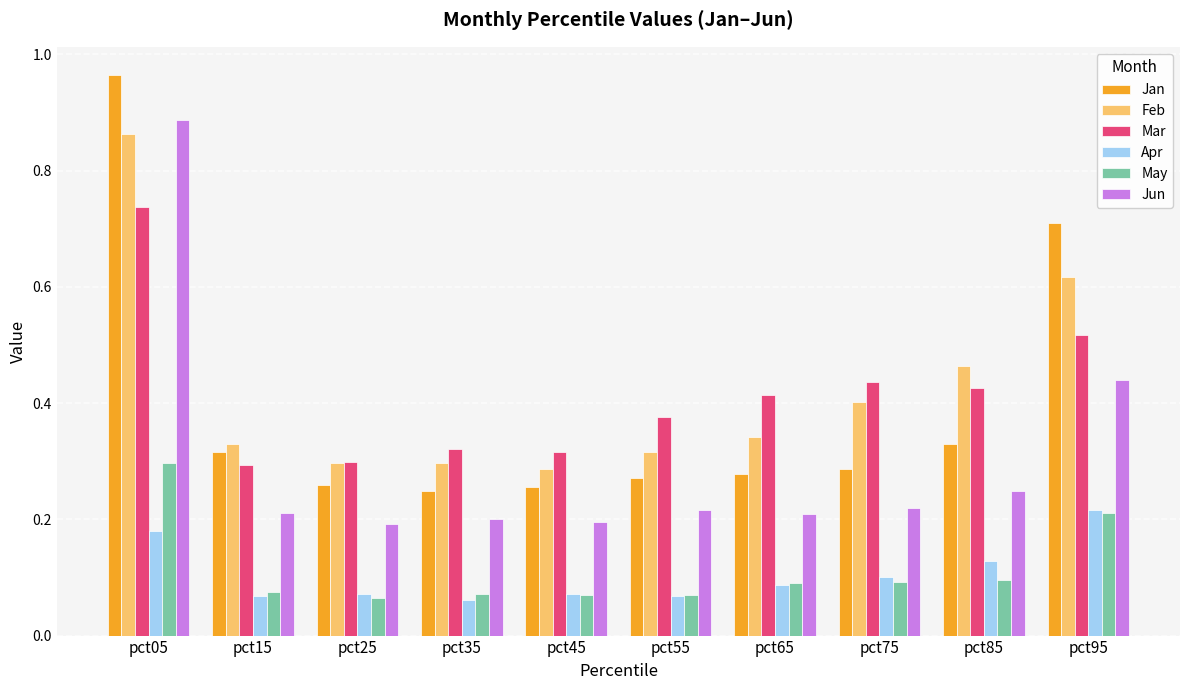

Which category has the highest value in the Apr series?

pct95